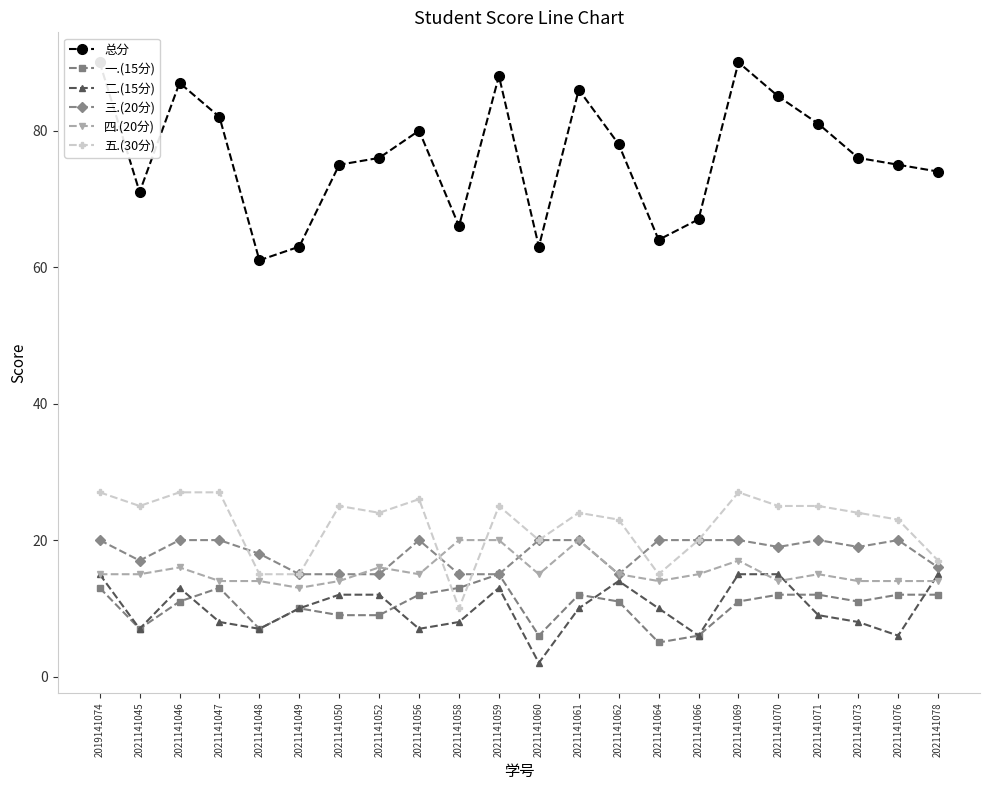

Between 2019141074 and 2021141069, which is larger?

2019141074